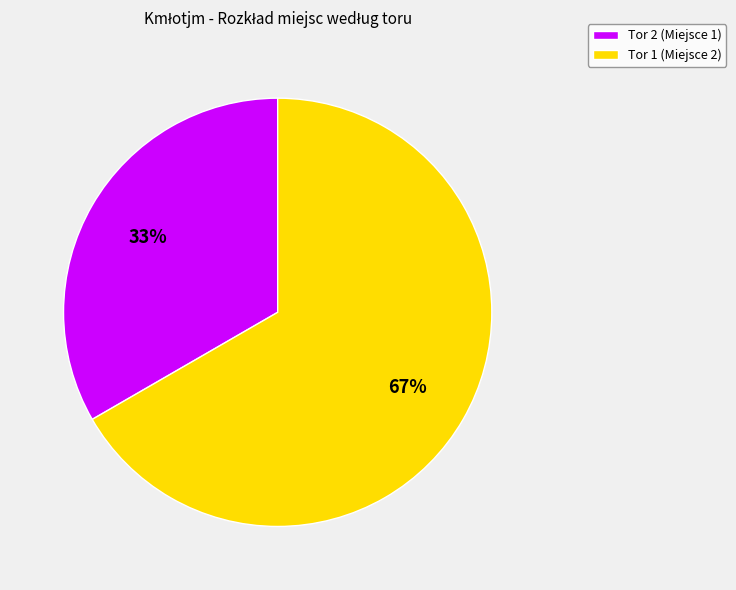

Count the number of slices in the pie.

2